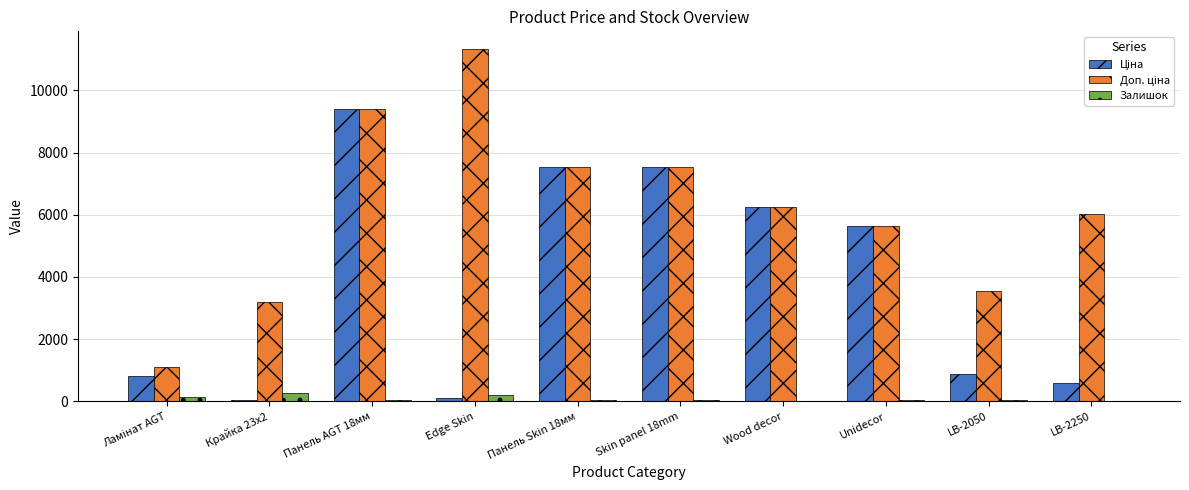

How many categories are shown in the chart?

10